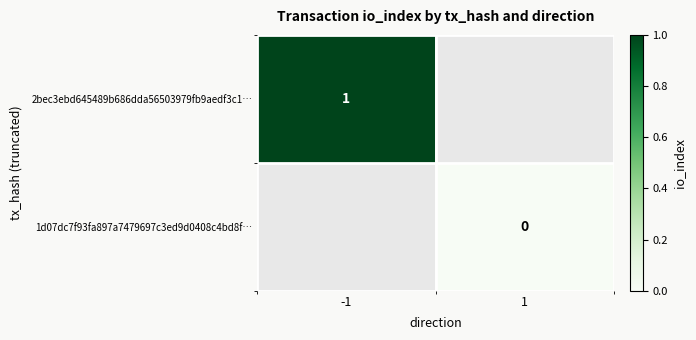

At how many categories does at least one series exceed 0?

1